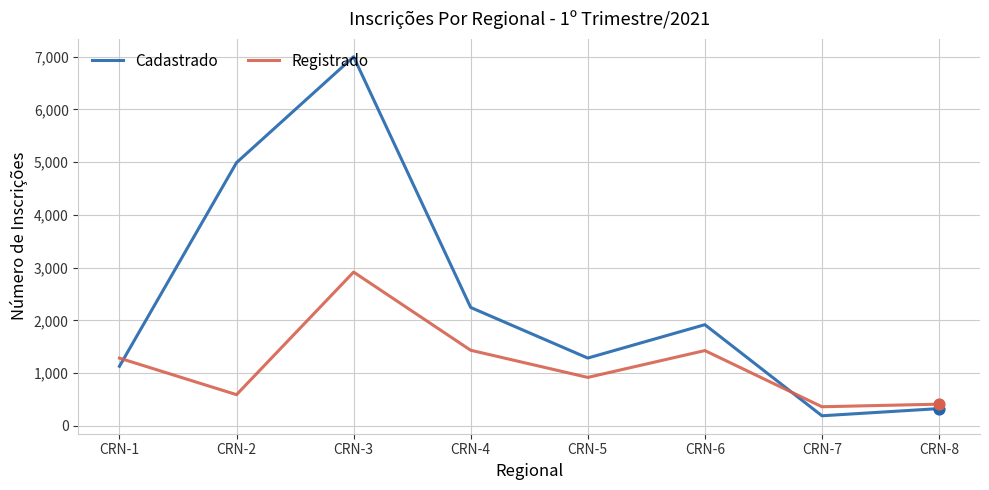

At how many categories does at least one series exceed 4653?

2